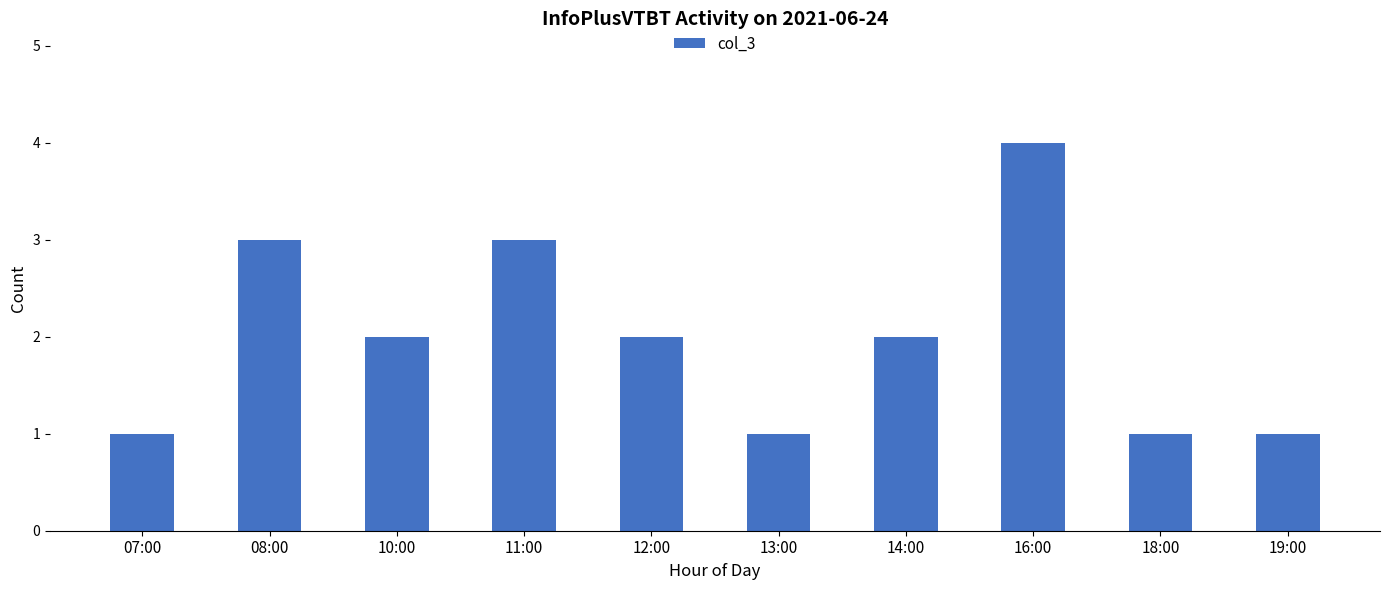

What is the approximate value at 07:00?

1